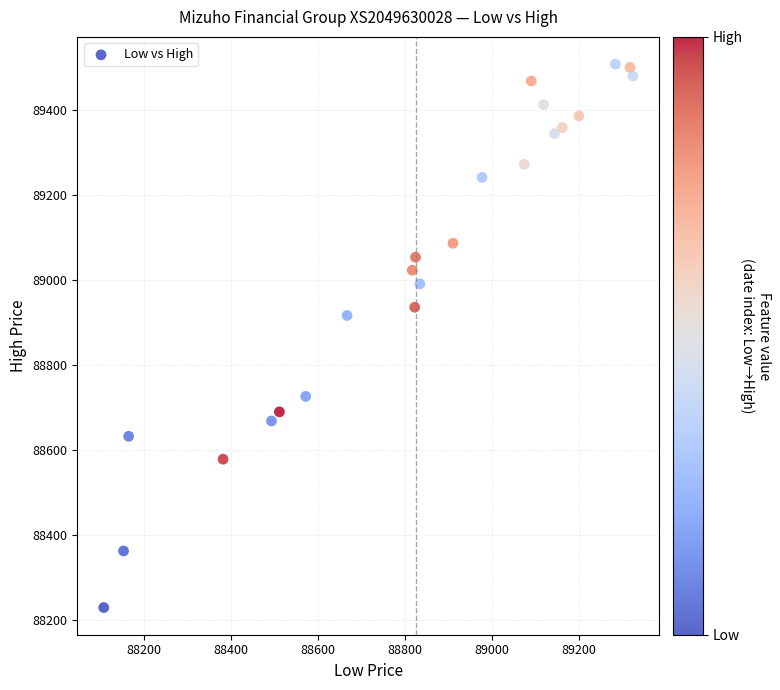

What is the range of X values (max minus min)?

1215.7